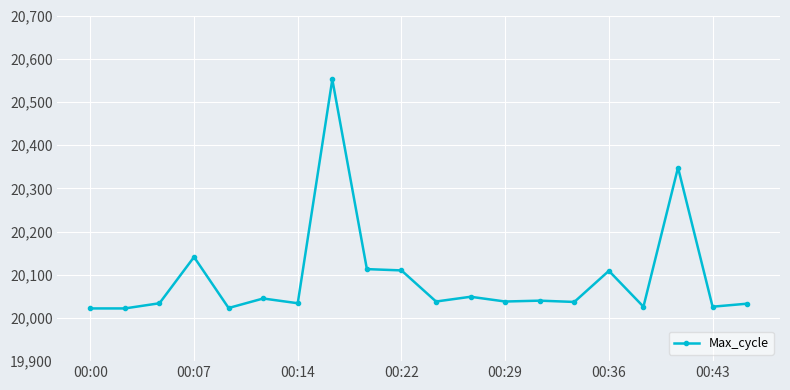

What is the difference between the second highest and second lowest values?

326